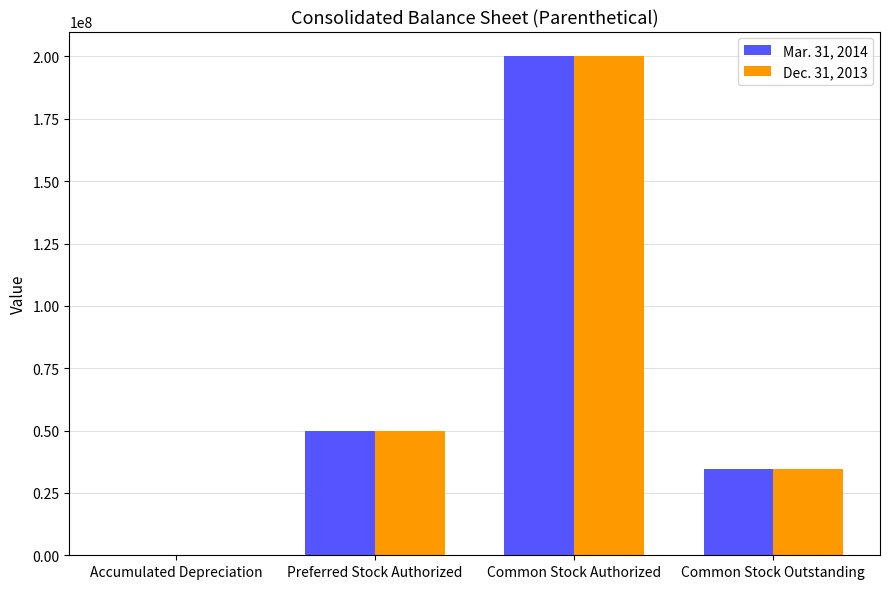

At which category is the sum across all series the highest?

Common Stock Authorized